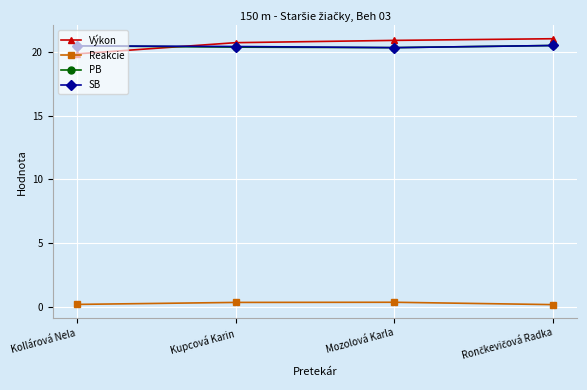

True or false: Reakcie and PB cross at least once.

False